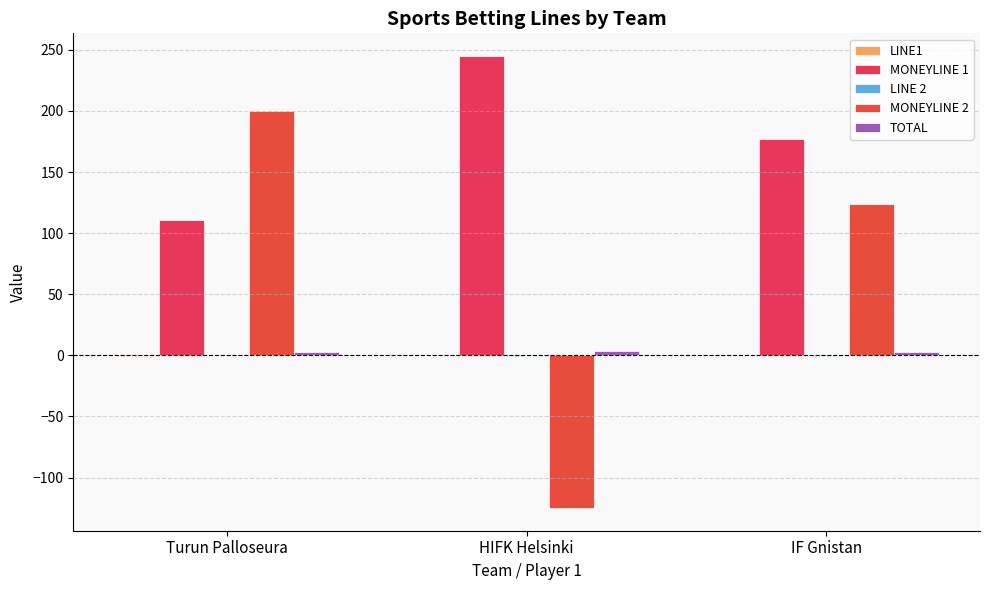

Reading right to left, transcribe all the data shown in this chart.

LINE1: IF Gnistan=0.2	HIFK Helsinki=0.5	Turun Palloseura=-0.2
MONEYLINE 1: IF Gnistan=177.0	HIFK Helsinki=245.0	Turun Palloseura=111.0
LINE 2: IF Gnistan=-0.2	HIFK Helsinki=-0.5	Turun Palloseura=0.2
MONEYLINE 2: IF Gnistan=124.0	HIFK Helsinki=-125.0	Turun Palloseura=200.0
TOTAL: IF Gnistan=3.0	HIFK Helsinki=3.8	Turun Palloseura=3.0